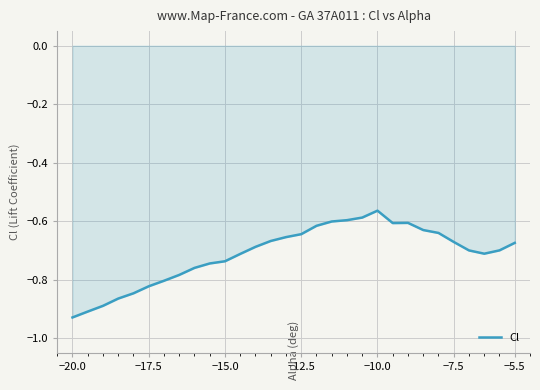

The value at −15.0 is -1.3. True or false?

False